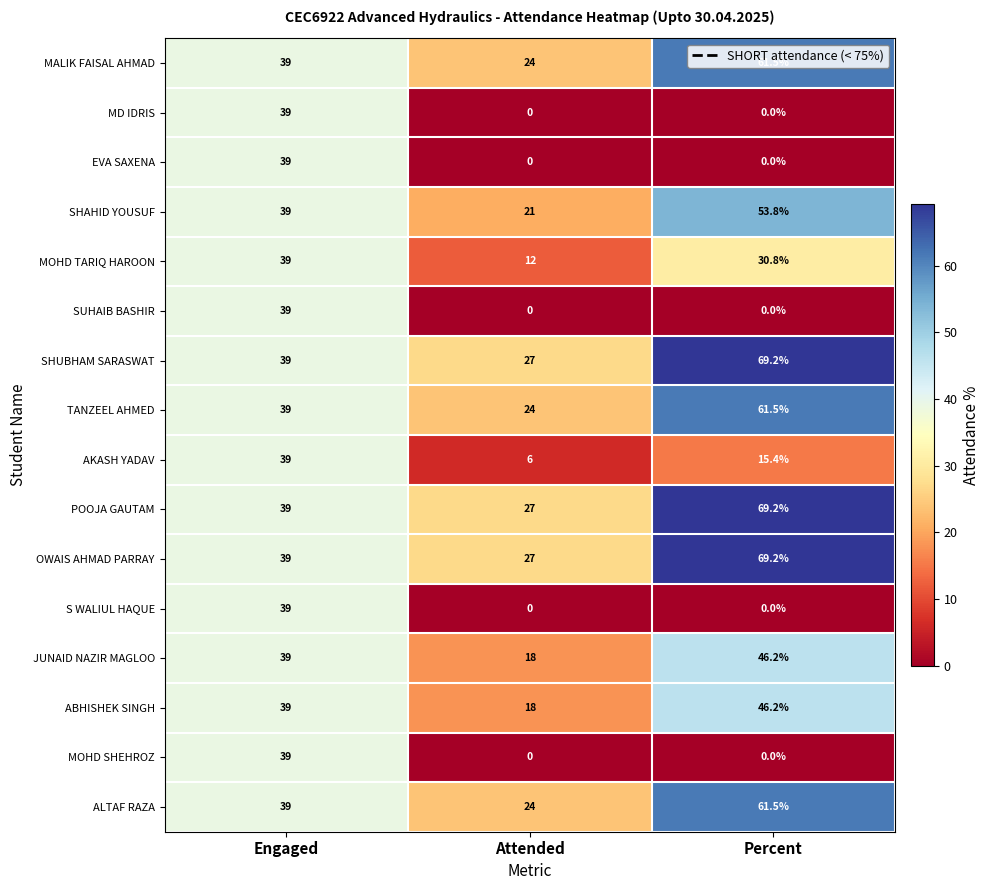

What is the average value of the AKASH YADAV series?

20.1